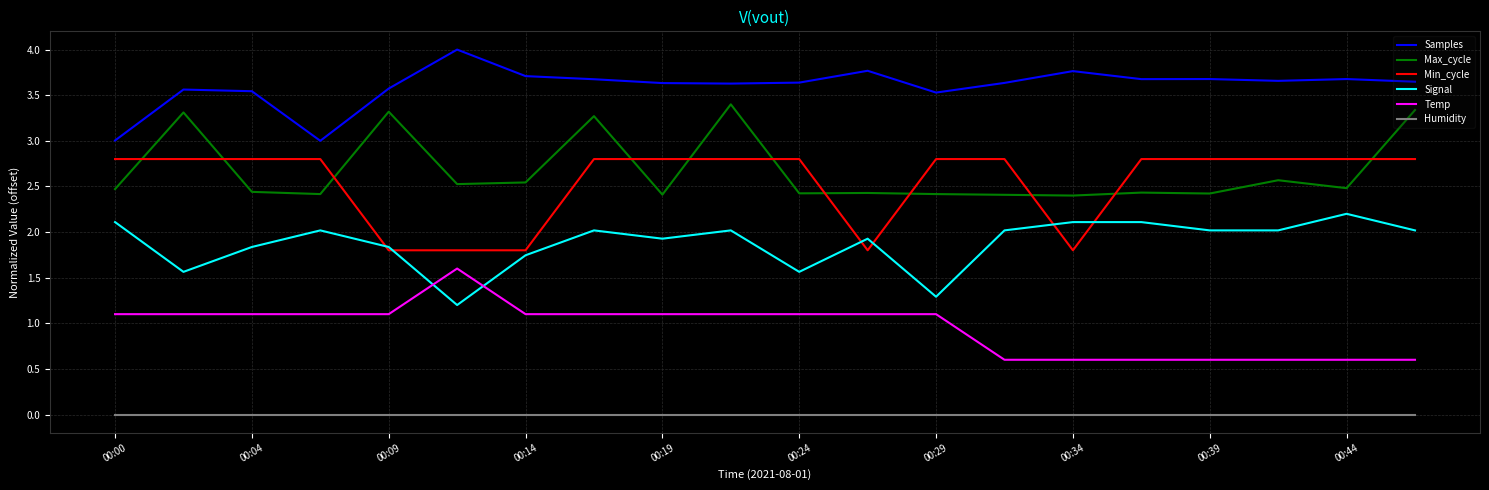

What are all the series names shown in the legend?

Samples, Max_cycle, Min_cycle, Signal, Temp, Humidity